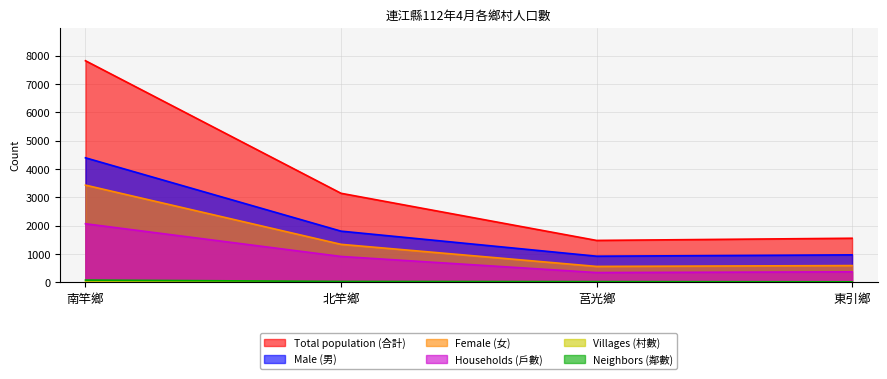

List the labels in order of Villages (村數) value, largest first.

南竿鄉, 北竿鄉, 莒光鄉, 東引鄉